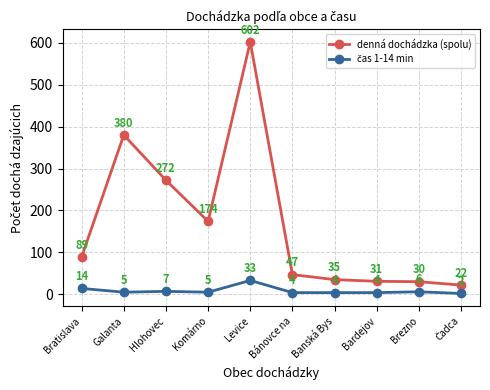

Is it true that denná dochádzka (spolu) equals 919 at Levice?

False